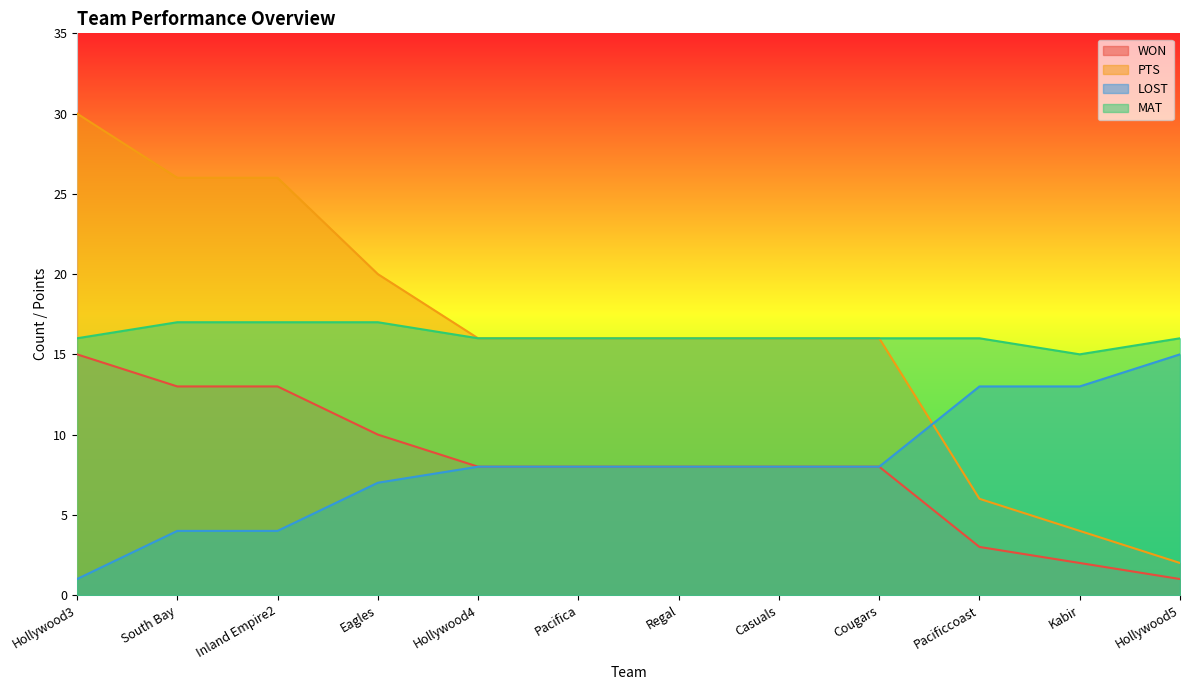

Between Pacifica and Regal, which series saw the biggest shift?

WON